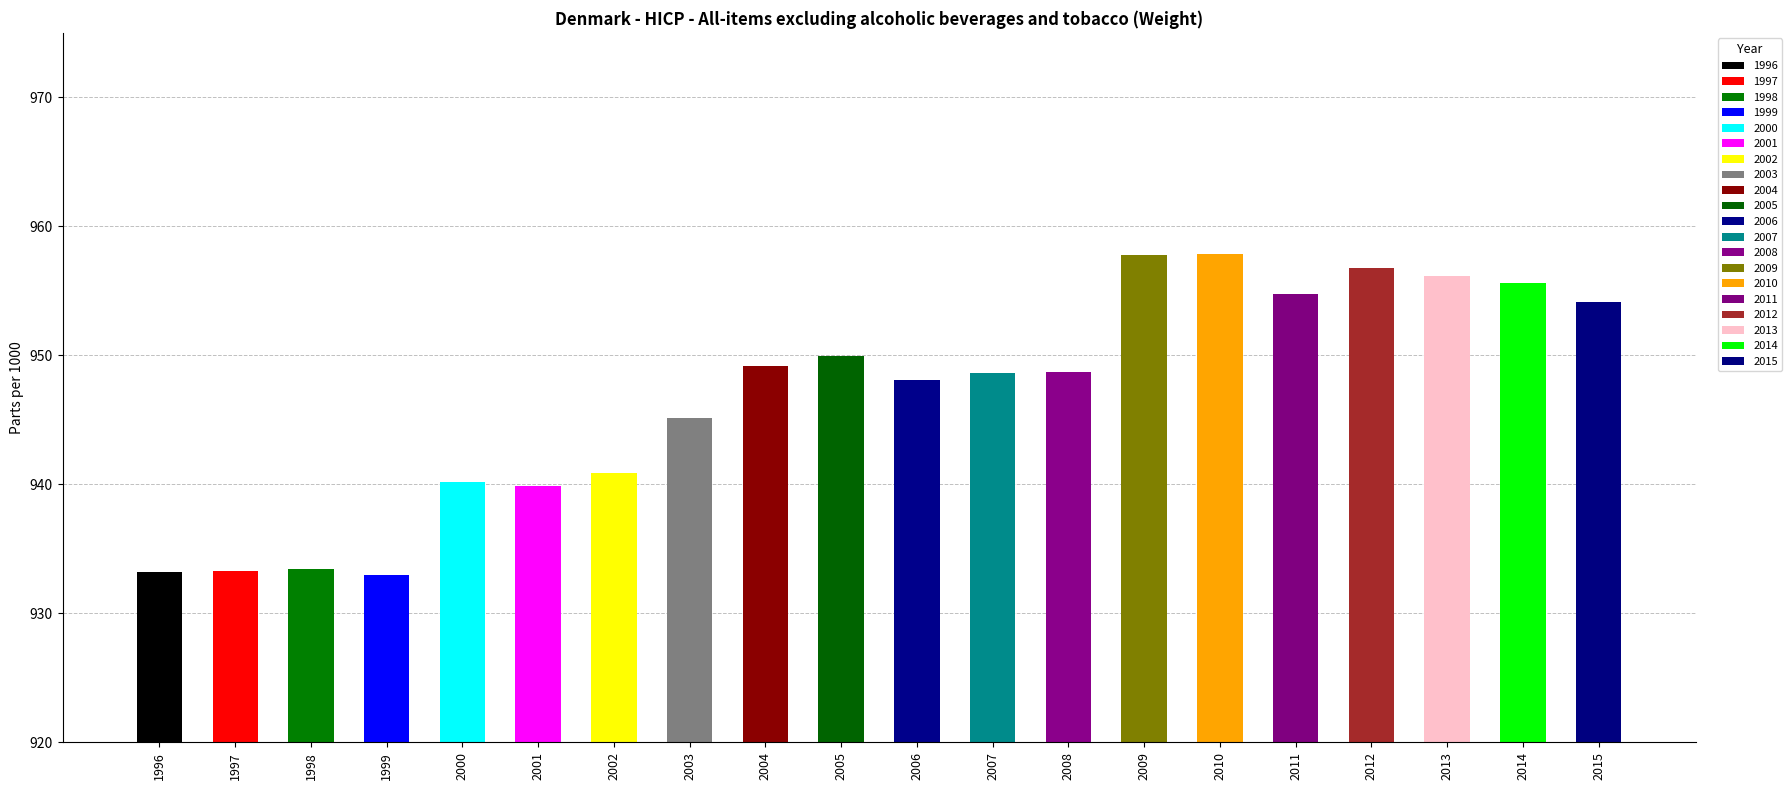

Is it true that the value at 2006 is 948.1?

True